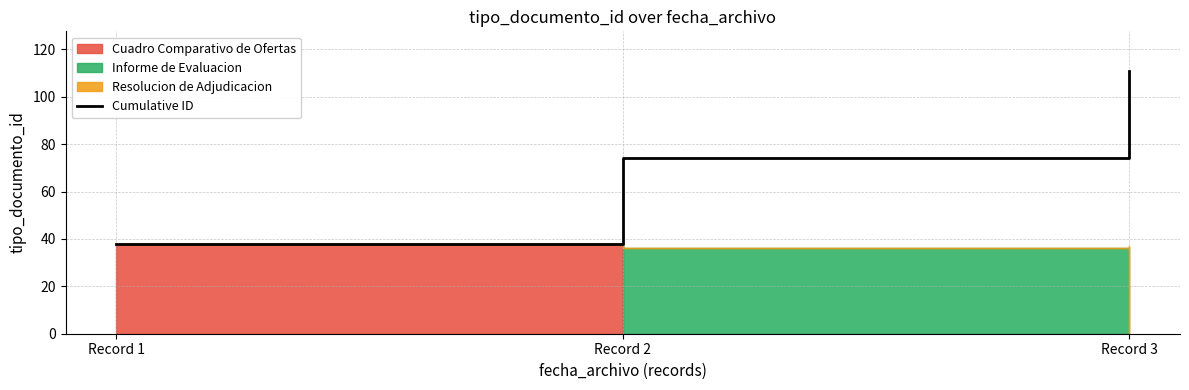

How many values are below 74?

1